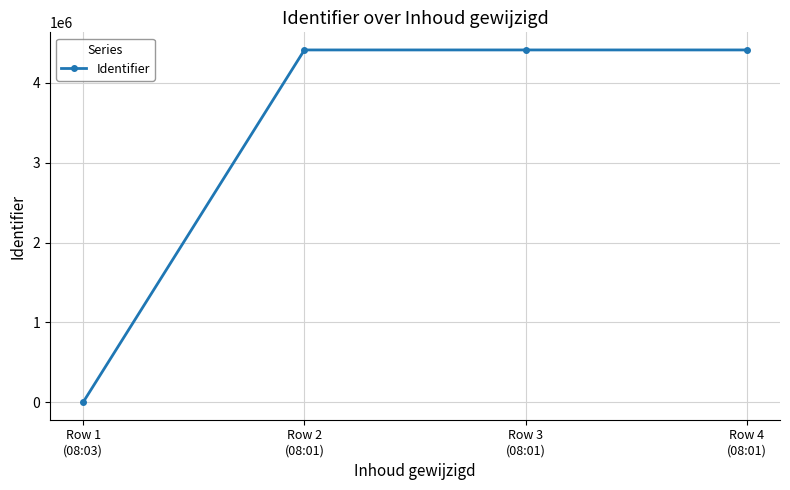

True or false: the data shows 2214811 at Row 2
(08:01).

False